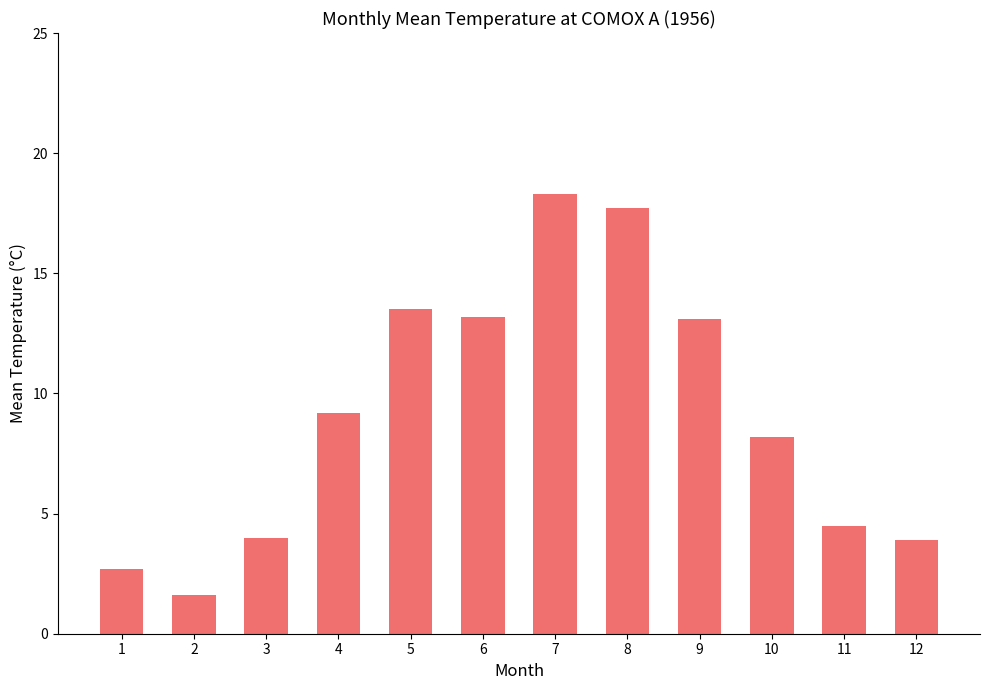

Which label corresponds to the smallest value in the chart?

2